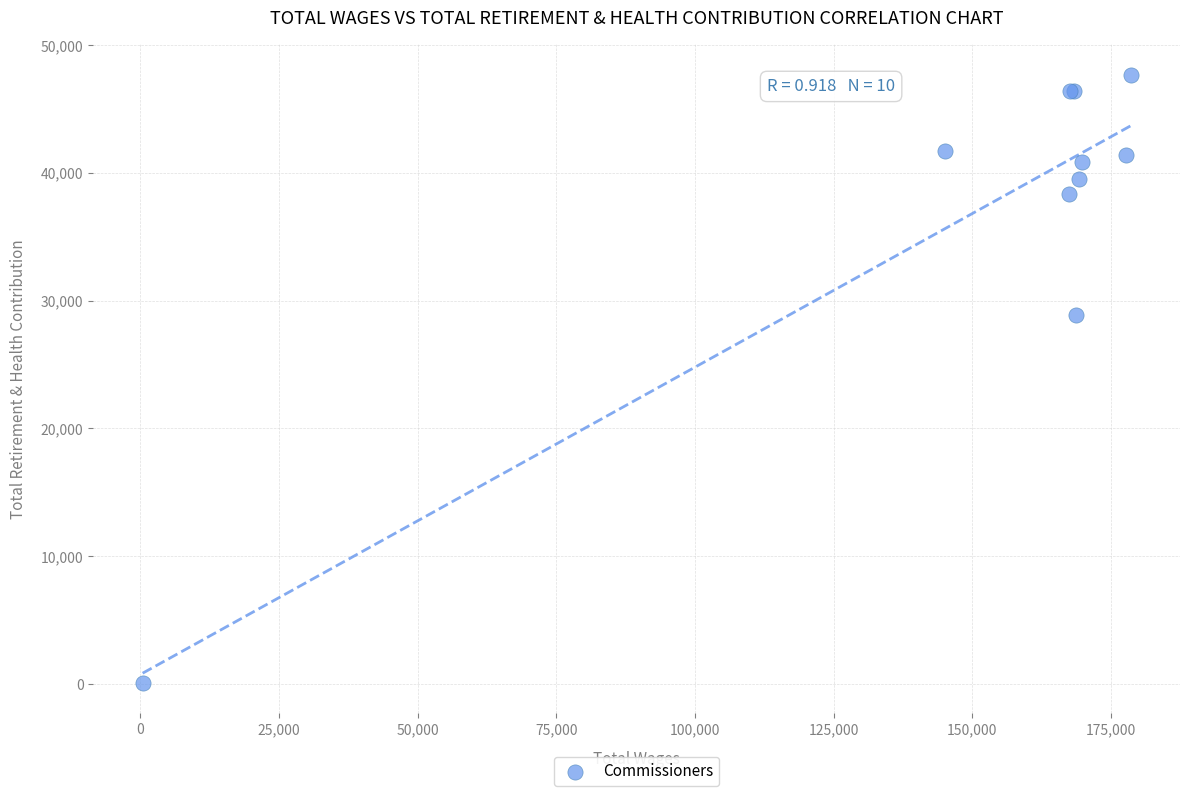

What Y value in the scatter plot is closest to 23870?

28859